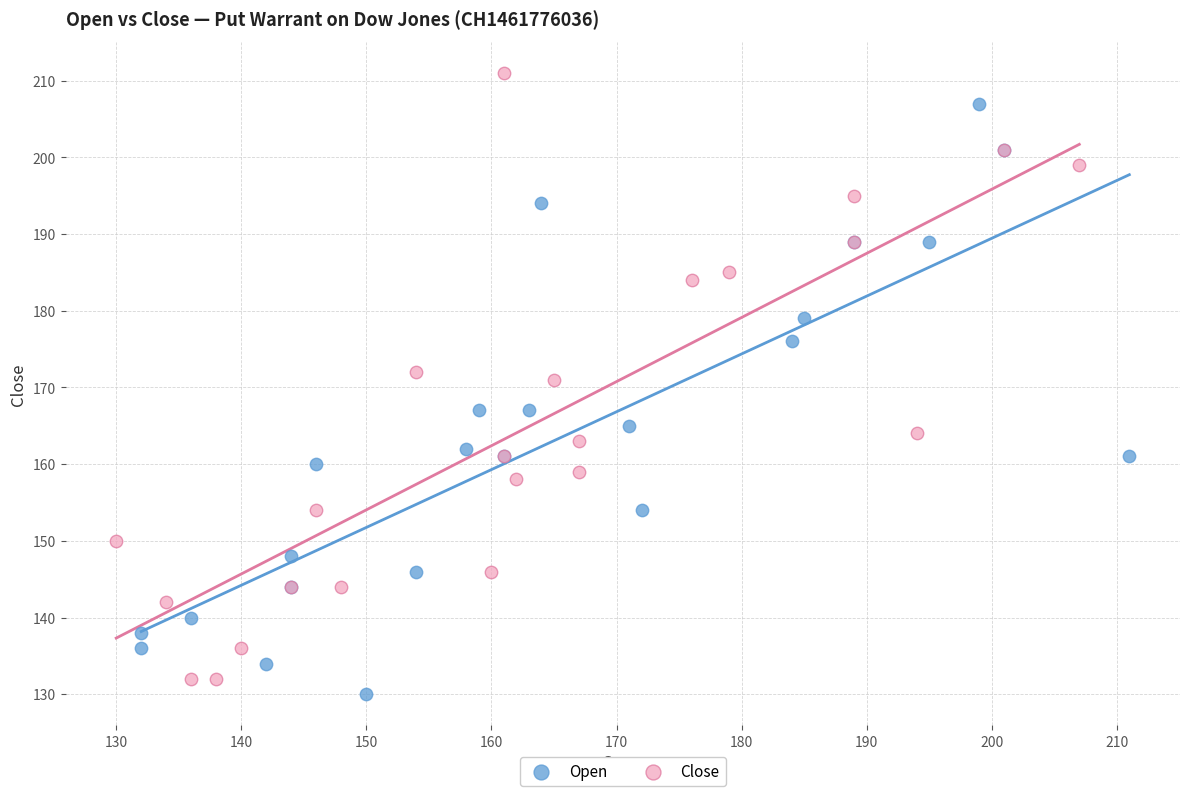

Which series reaches the maximum Y coordinate?

Close